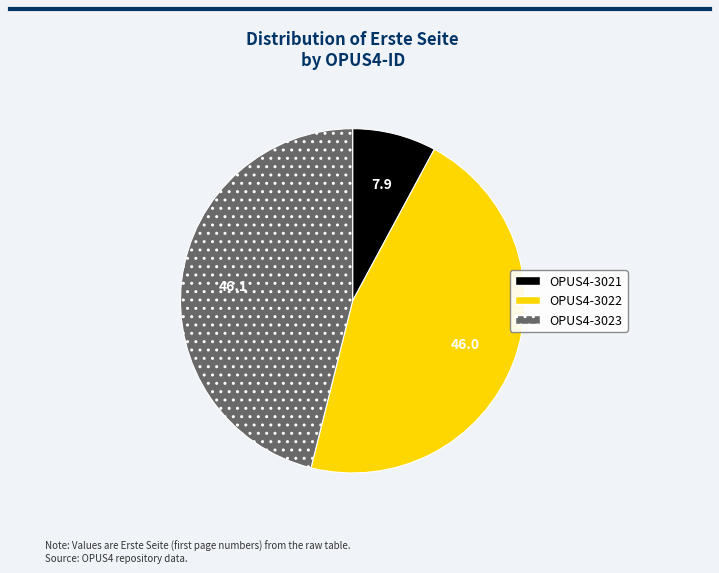

How many segments does this pie chart have?

3